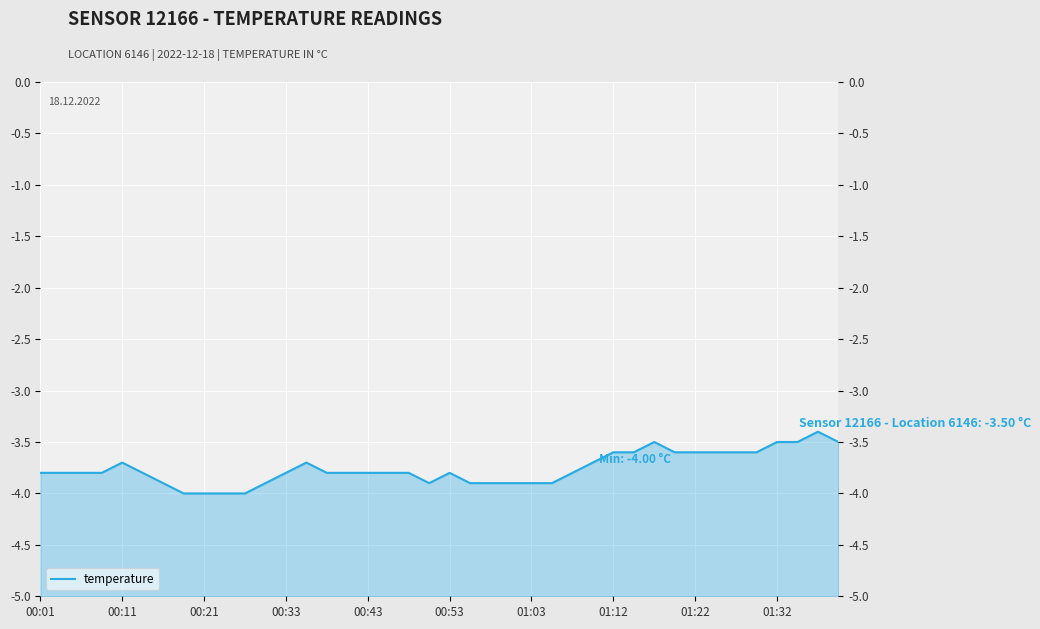

What is the maximum value shown in the chart?

-3.4